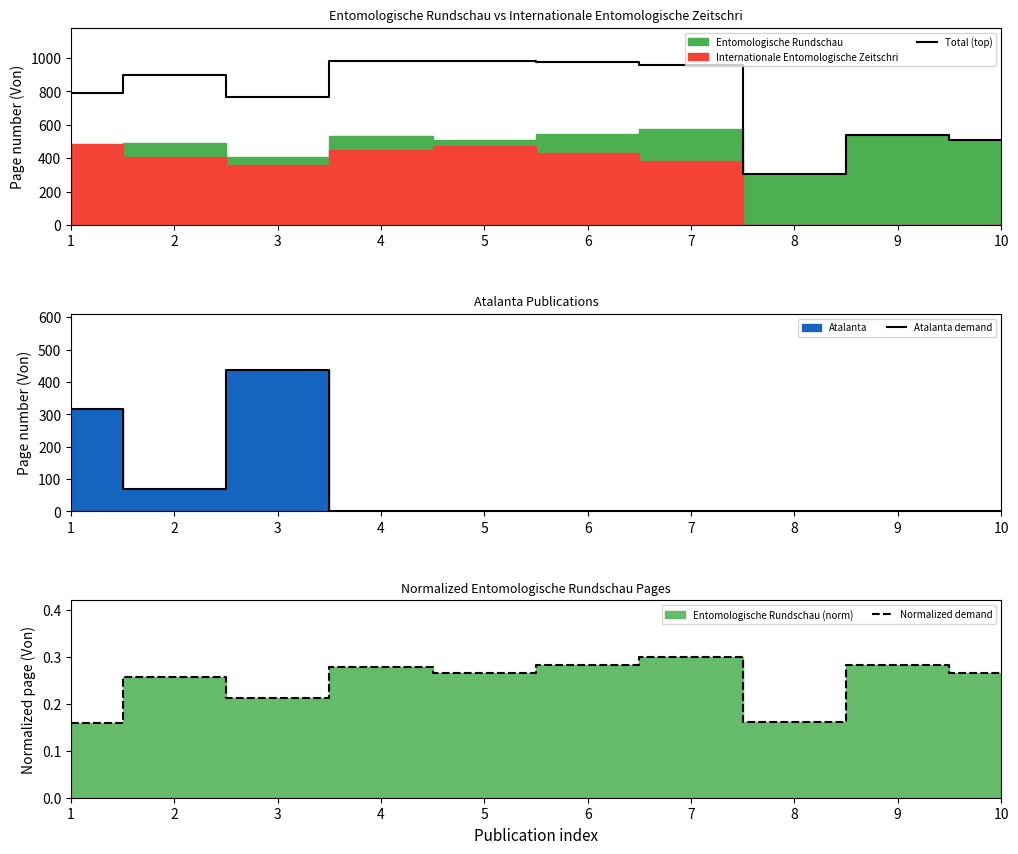

Count the Atalanta demand values in the range 0 to 70.

8